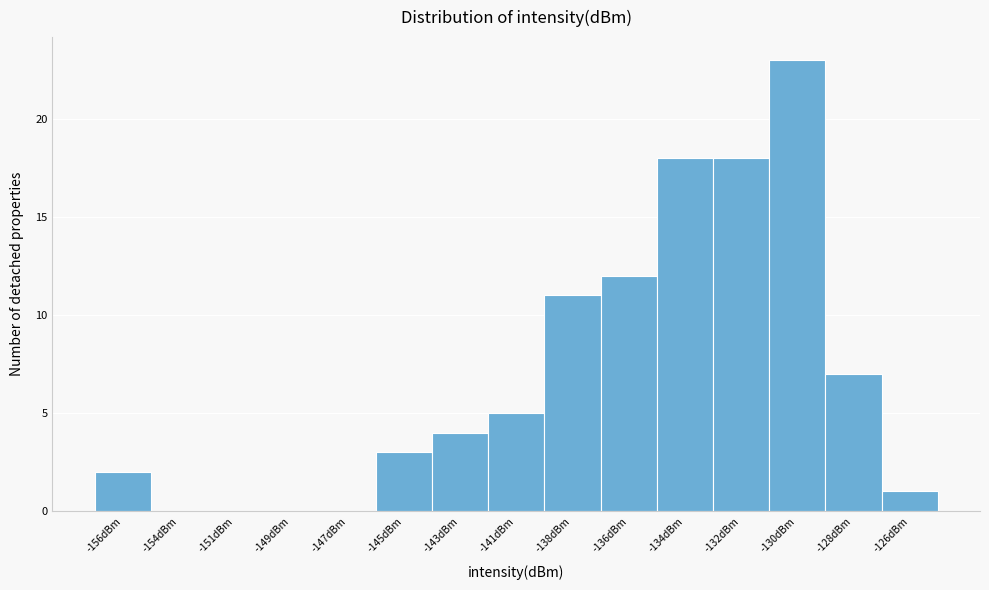

Reading left to right, what are all the values shown in this chart?

-156dBm=2	-154dBm=0	-151dBm=0	-149dBm=0	-147dBm=0	-145dBm=3	-143dBm=4	-141dBm=5	-138dBm=11	-136dBm=12	-134dBm=18	-132dBm=18	-130dBm=23	-128dBm=7	-126dBm=1